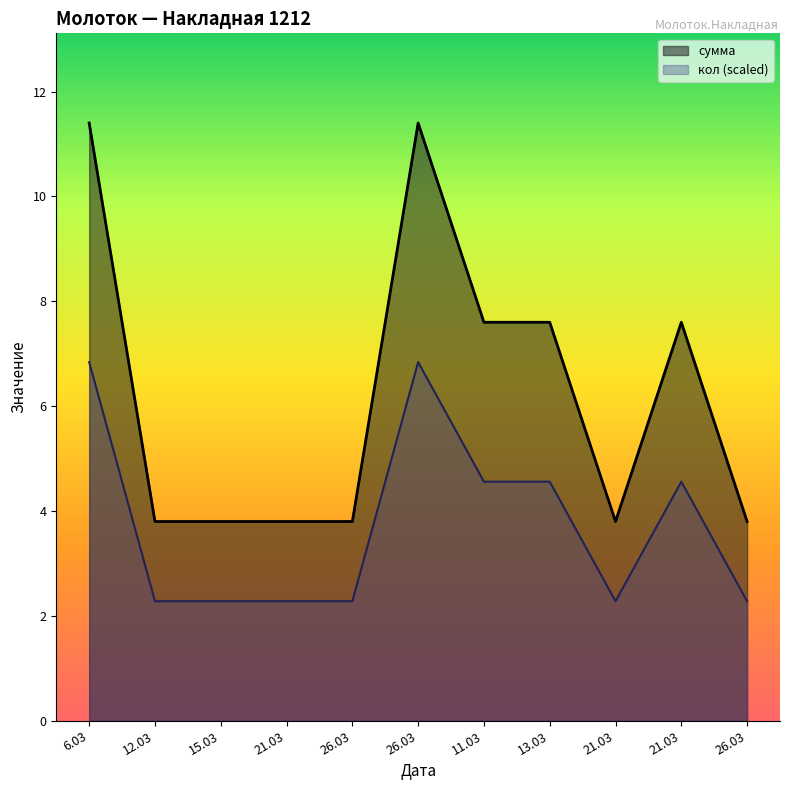

Does the chart have visible grid lines?

No